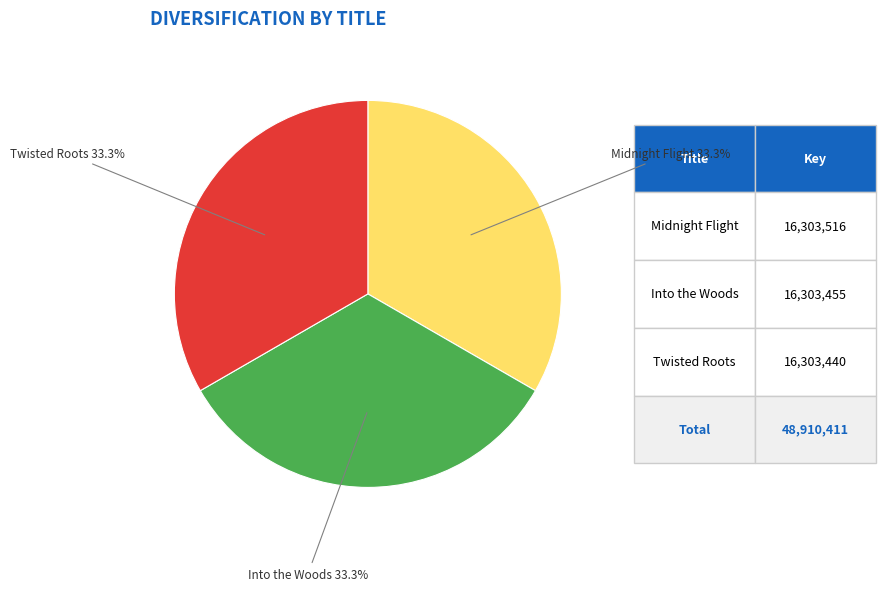

Is there any slice that represents more than half of the pie?

No